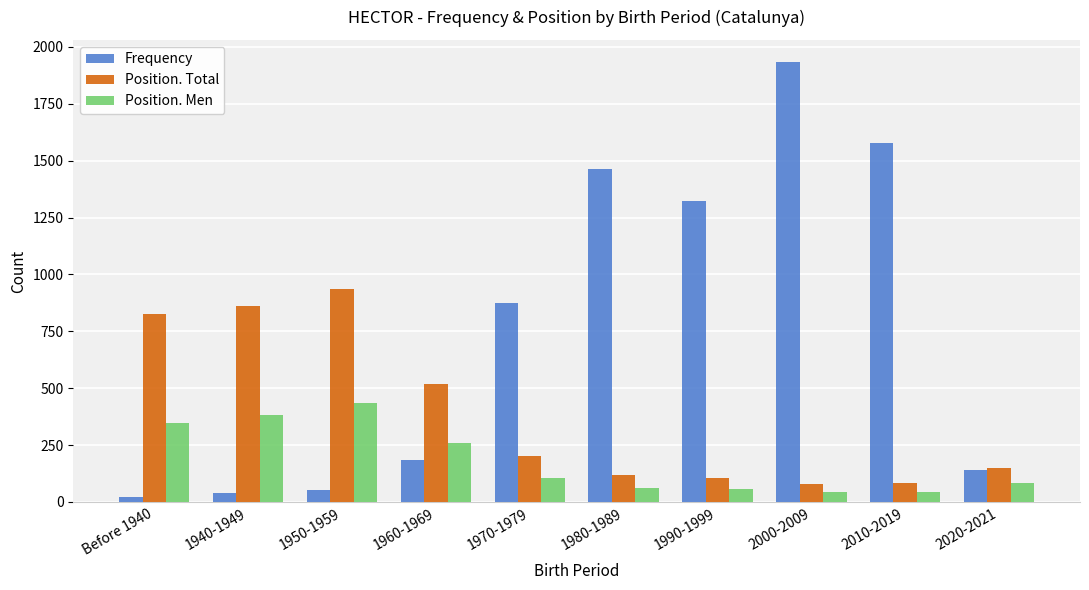

What is the maximum value for Position. Men?

437